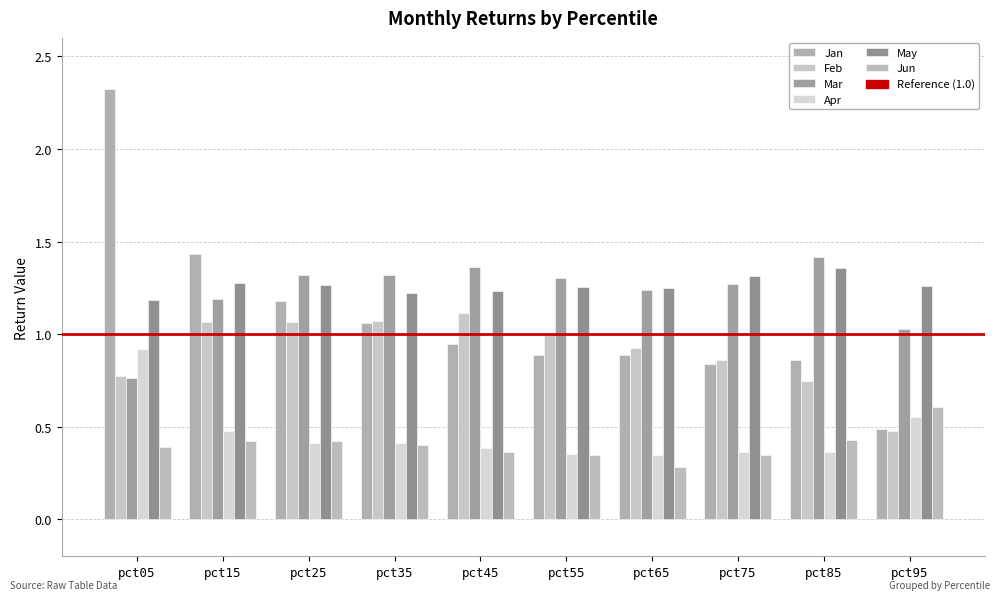

At pct55, list the series in order from largest to smallest.

Mar, May, Feb, Jan, Apr, Jun